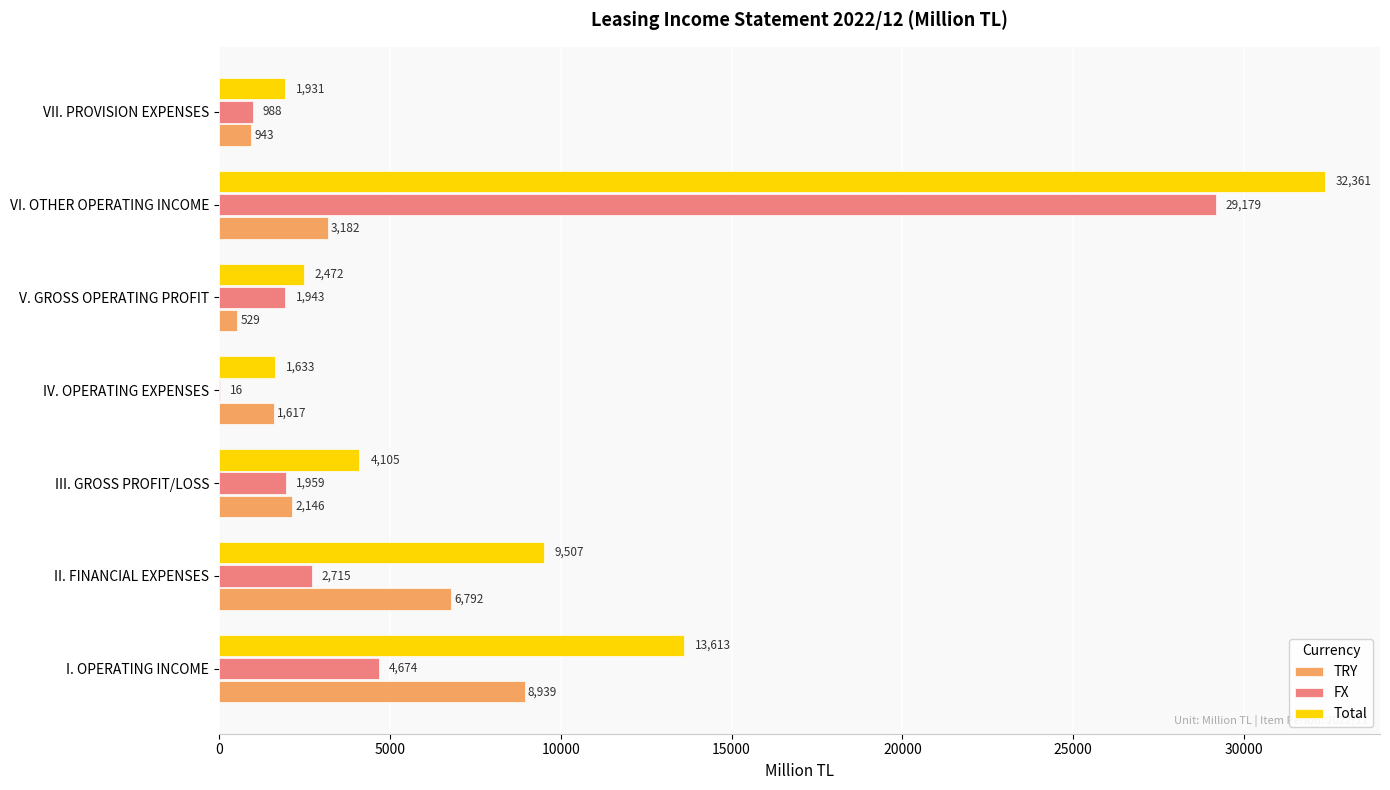

What is the sum of all Total values?

65622